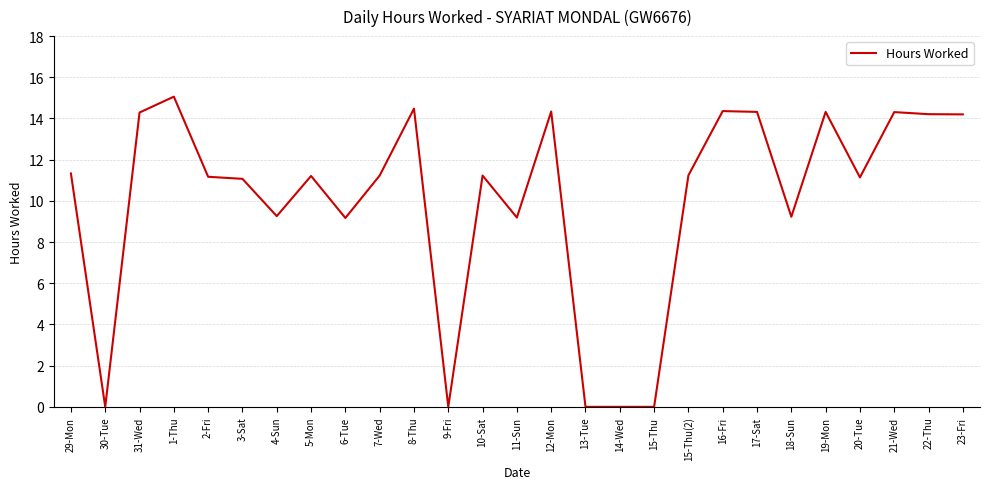

Where is the first local minimum?

30-Tue